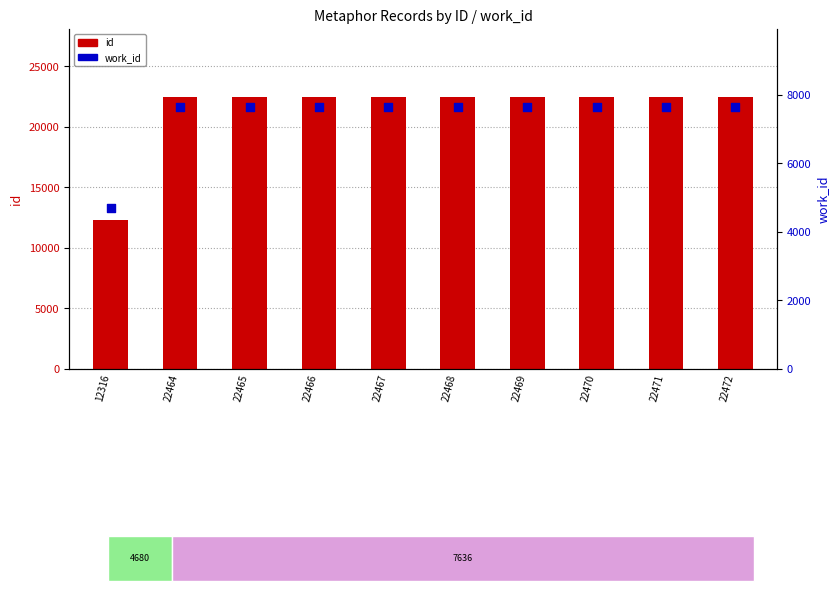

What are all the series names shown in the legend?

id, work_id